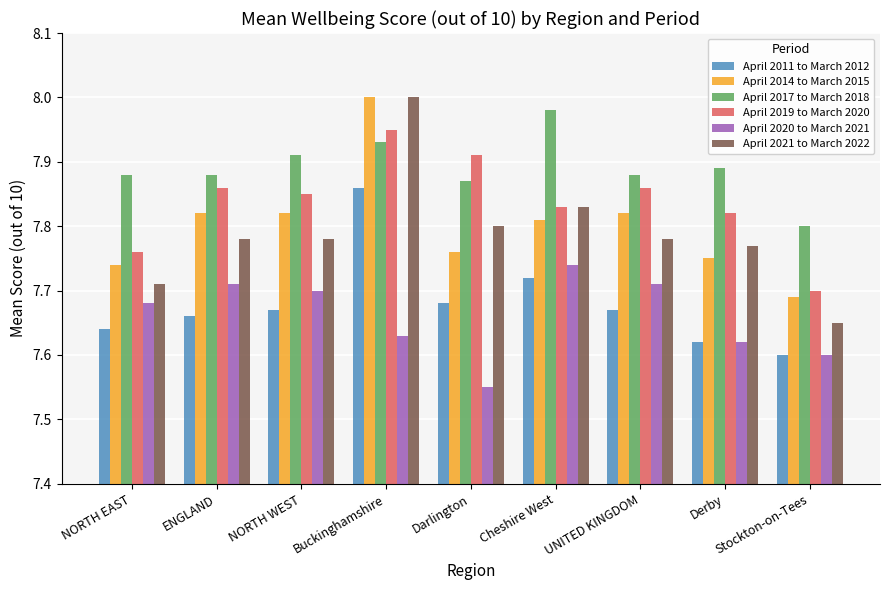

Between NORTH WEST and Derby, which series saw the biggest shift?

April 2020 to March 2021